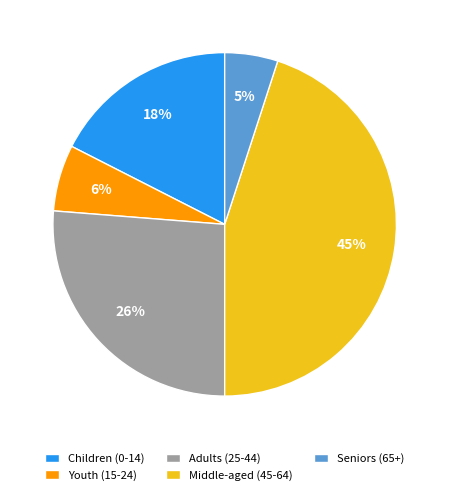

Which has a higher value, Middle-aged (45-64) or Children (0-14)?

Middle-aged (45-64)